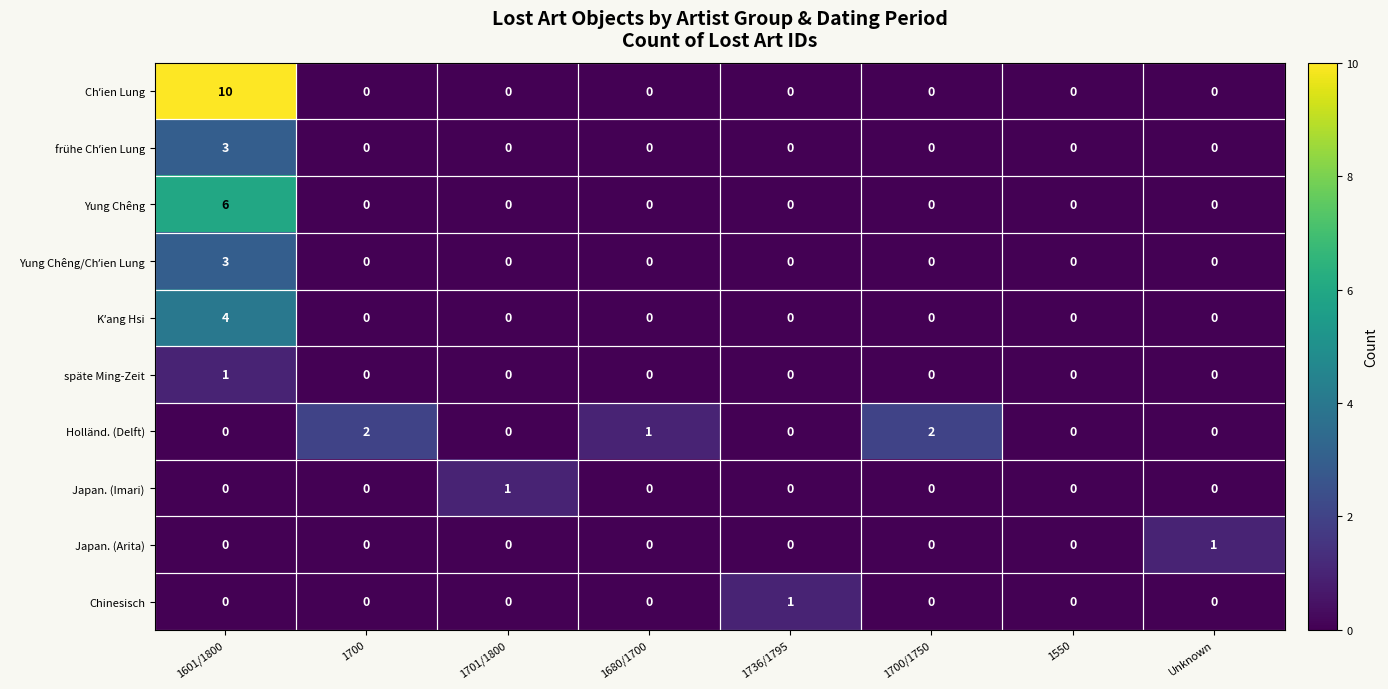

Between 1736/1795 and 1550, which series saw the biggest shift?

Chinesisch